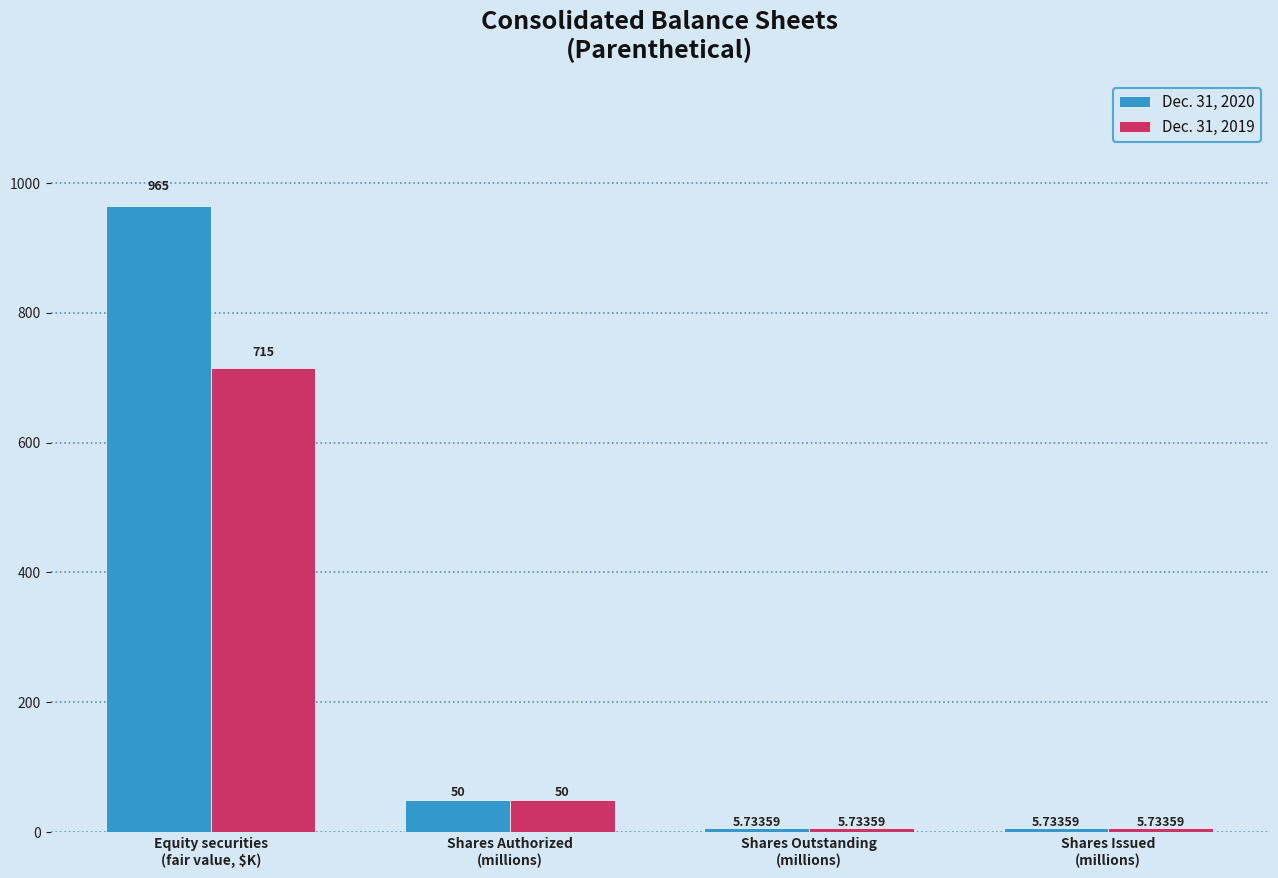

True or false: Dec. 31, 2019 has a value of 50.0 at Shares Authorized
(millions).

True